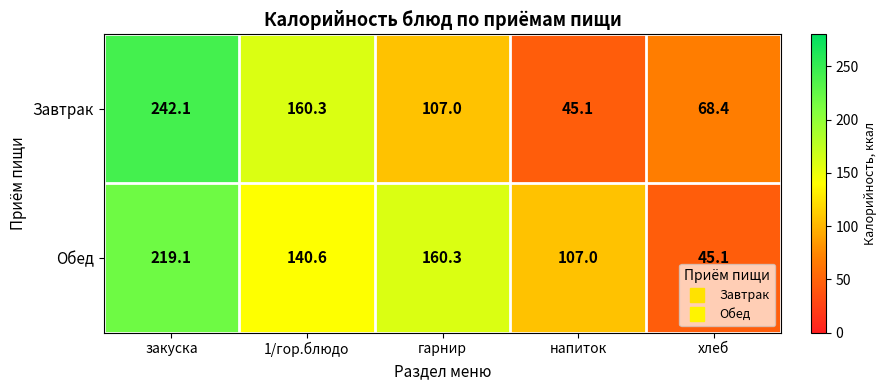

Reading left to right, list all the values displayed in this chart.

Завтрак: 242.1	160.3	107.0	45.1	68.4
Обед: 219.1	140.6	160.3	107.0	45.1